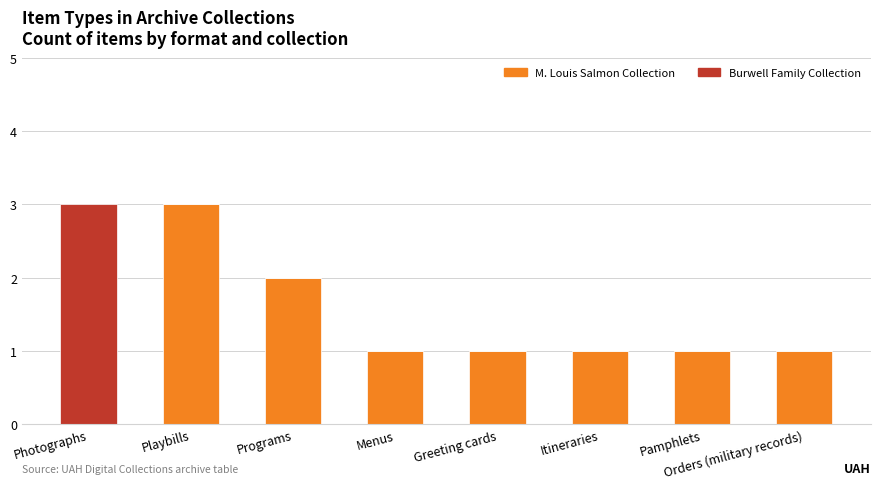

True or false: M. Louis Salmon Collection has a value of 0 at Photographs.

True